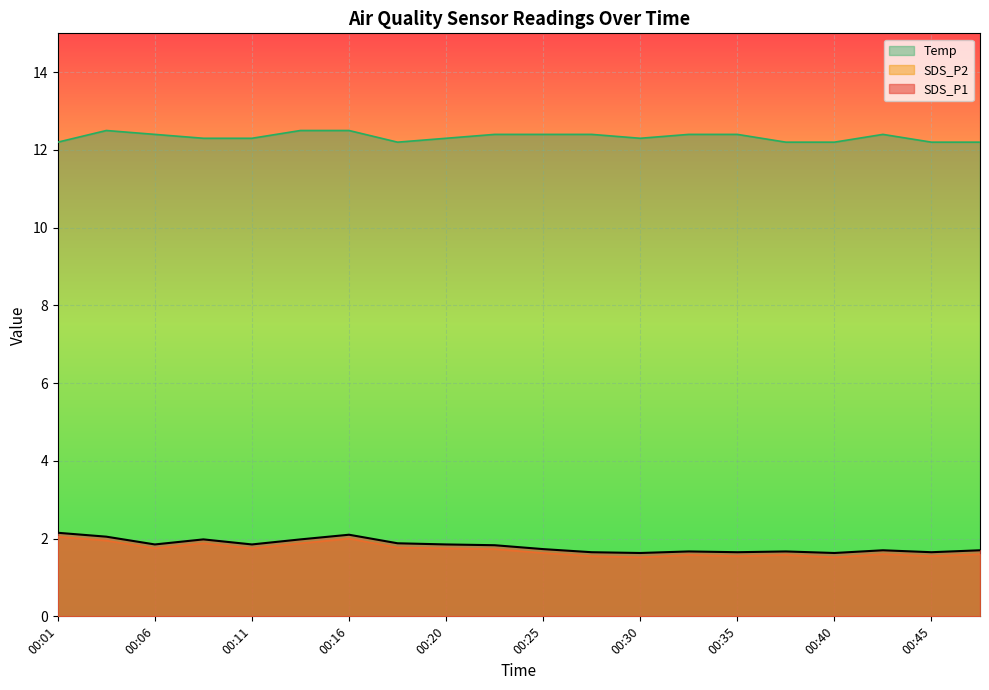

List the labels in order of SDS_P2 value, largest first.

00:01, 00:16, 00:03, 00:08, 00:13, 00:18, 00:06, 00:11, 00:20, 00:23, 00:25, 00:43, 00:47, 00:33, 00:38, 00:28, 00:35, 00:45, 00:30, 00:40